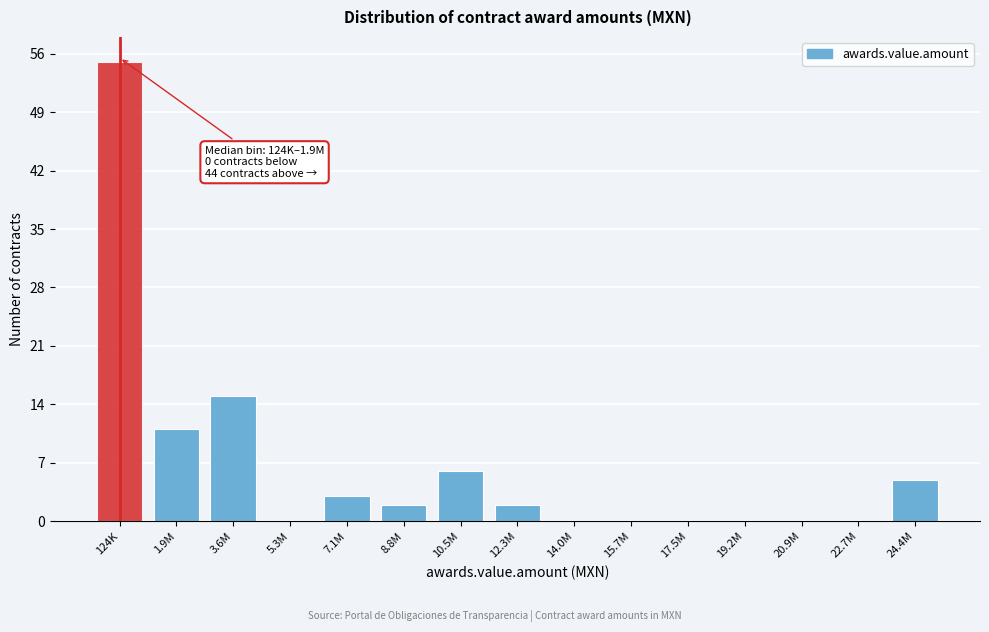

Reading right to left, list all the values displayed in this chart.

24.4M=5	22.7M=0	20.9M=0	19.2M=0	17.5M=0	15.7M=0	14.0M=0	12.3M=2	10.5M=6	8.8M=2	7.1M=3	5.3M=0	3.6M=15	1.9M=11	124K=55